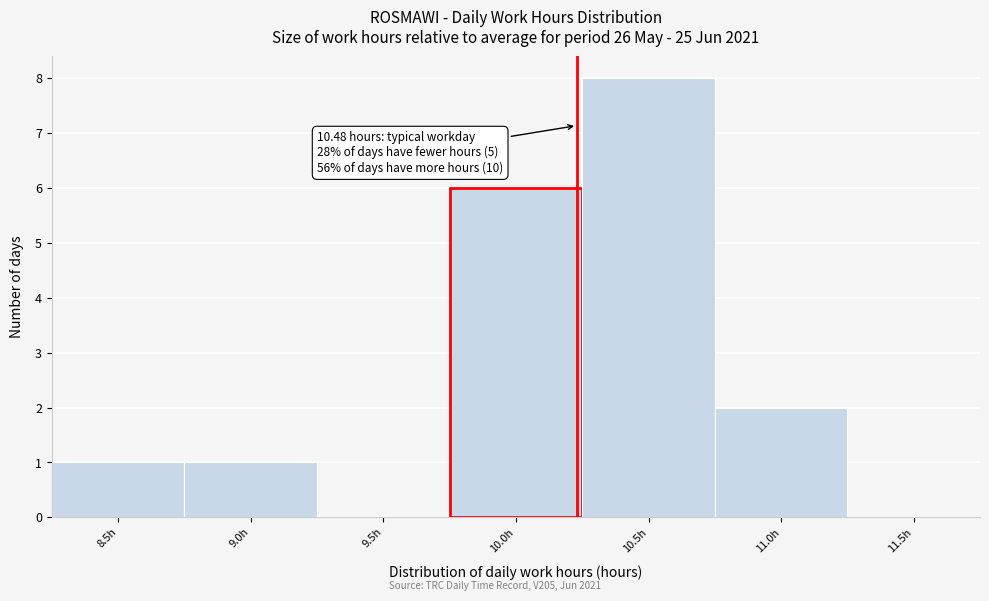

Reading right to left, what are all the values shown in this chart?

11.5h=0	11.0h=2	10.5h=8	10.0h=6	9.5h=0	9.0h=1	8.5h=1